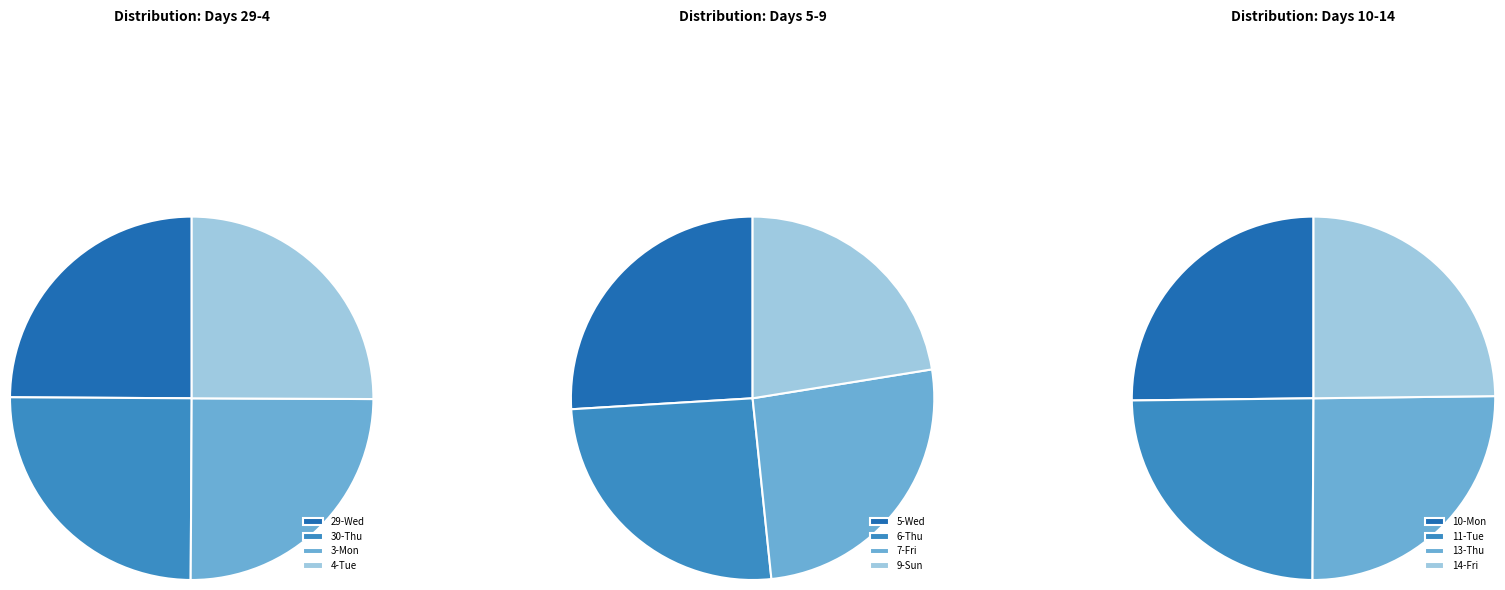

Between 9-Sun and 7-Fri, which is larger?

7-Fri